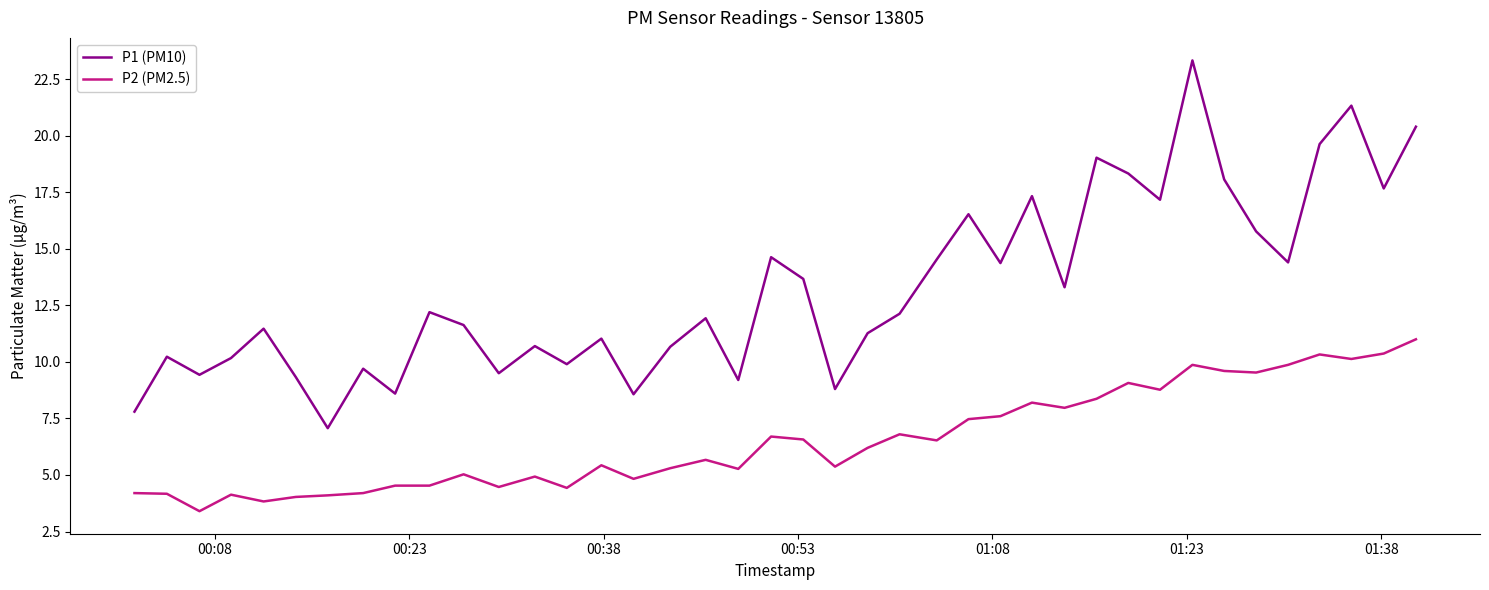

True or false: P2 (PM2.5) and P1 (PM10) cross at least once.

False